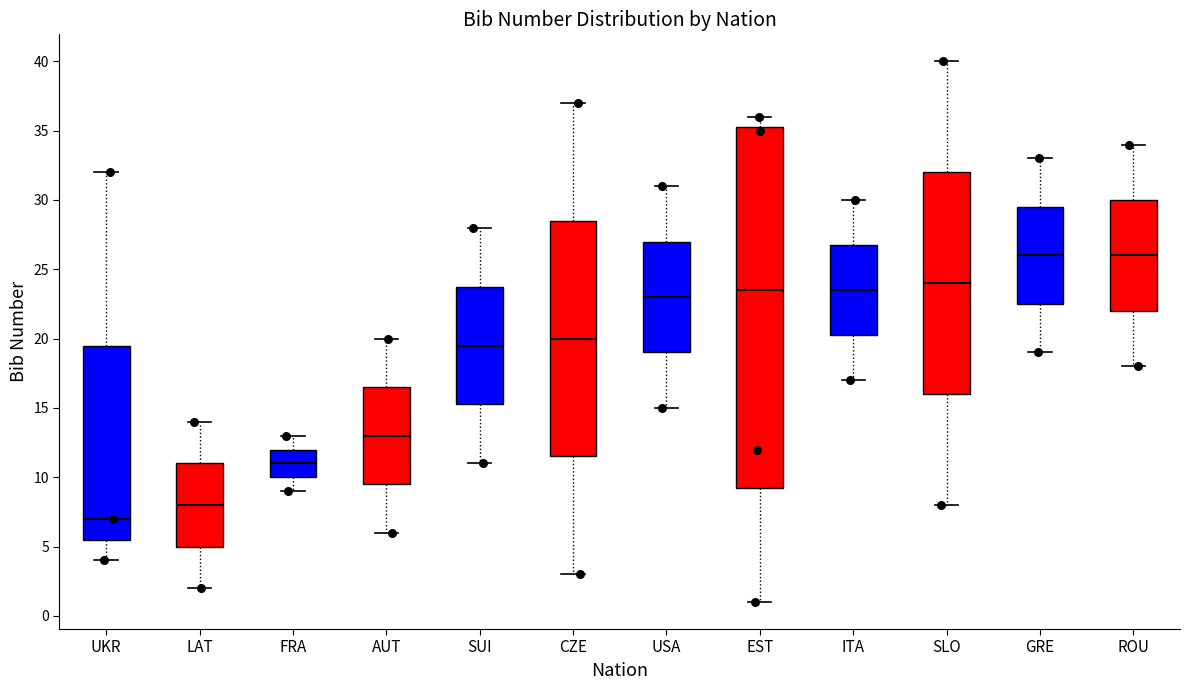

Reading left to right, read every box against the y-axis: the position of its median line, the range the box covers, and the ends of its whiskers. The values are not printed on the chart, so give them approximately, as read against the axis.

UKR: median 7.0, box 5.5 to 19.5, whiskers 4.0 to 32.0
LAT: median 8.0, box 5.0 to 11.0, whiskers 2.0 to 14.0
FRA: median 11.0, box 10.0 to 12.0, whiskers 9.0 to 13.0
AUT: median 13.0, box 9.5 to 16.5, whiskers 6.0 to 20.0
SUI: median 19.5, box 15.5 to 24.0, whiskers 11.0 to 28.0
CZE: median 20.0, box 11.5 to 28.5, whiskers 3.0 to 37.0
USA: median 23.0, box 19.0 to 27.0, whiskers 15.0 to 31.0
EST: median 23.5, box 9.5 to 35.5, whiskers 1.0 to 36.0
ITA: median 23.5, box 20.5 to 27.0, whiskers 17.0 to 30.0
SLO: median 24.0, box 16.0 to 32.0, whiskers 8.0 to 40.0
GRE: median 26.0, box 22.5 to 29.5, whiskers 19.0 to 33.0
ROU: median 26.0, box 22.0 to 30.0, whiskers 18.0 to 34.0